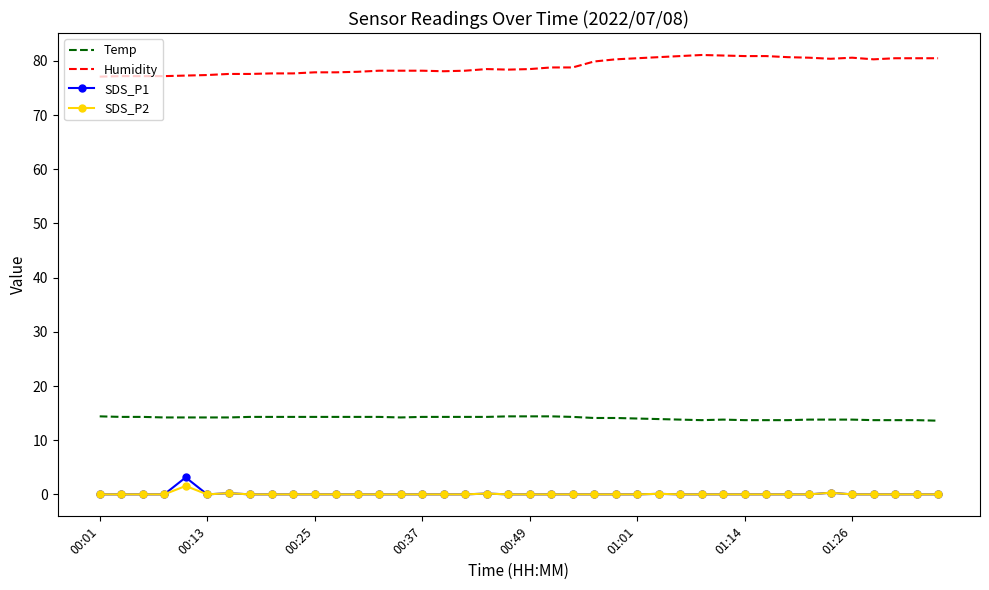

True or false: Temp and SDS_P2 intersect in this chart.

False